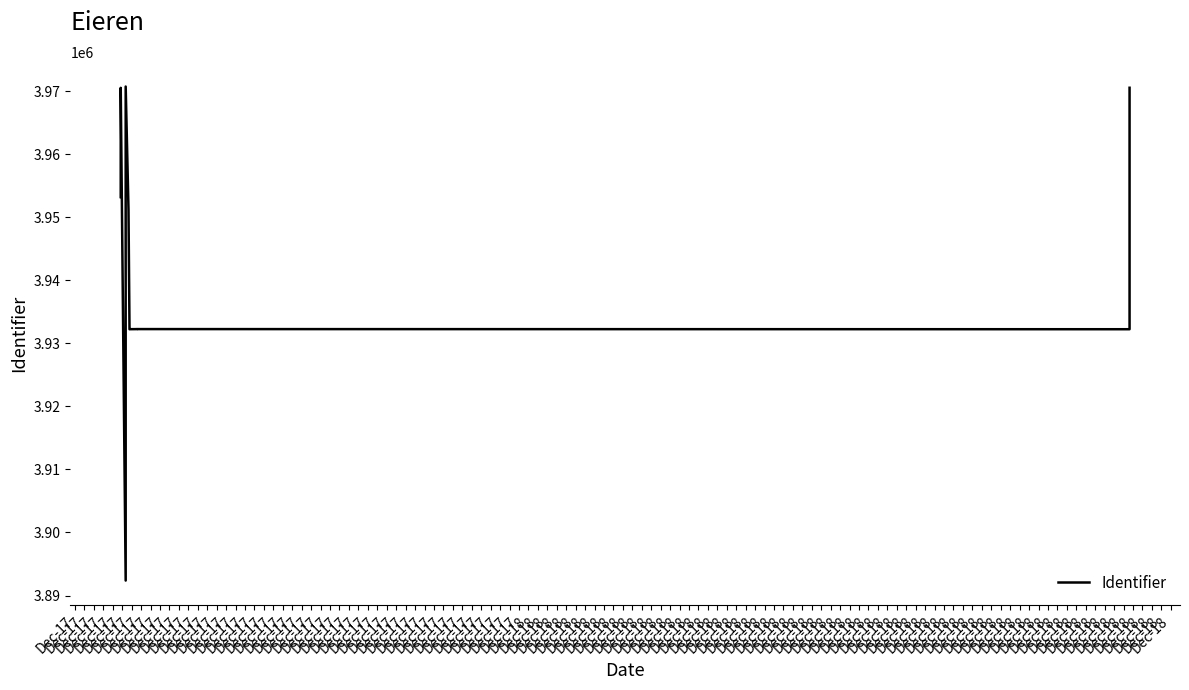

What is the smallest value displayed?

3892372